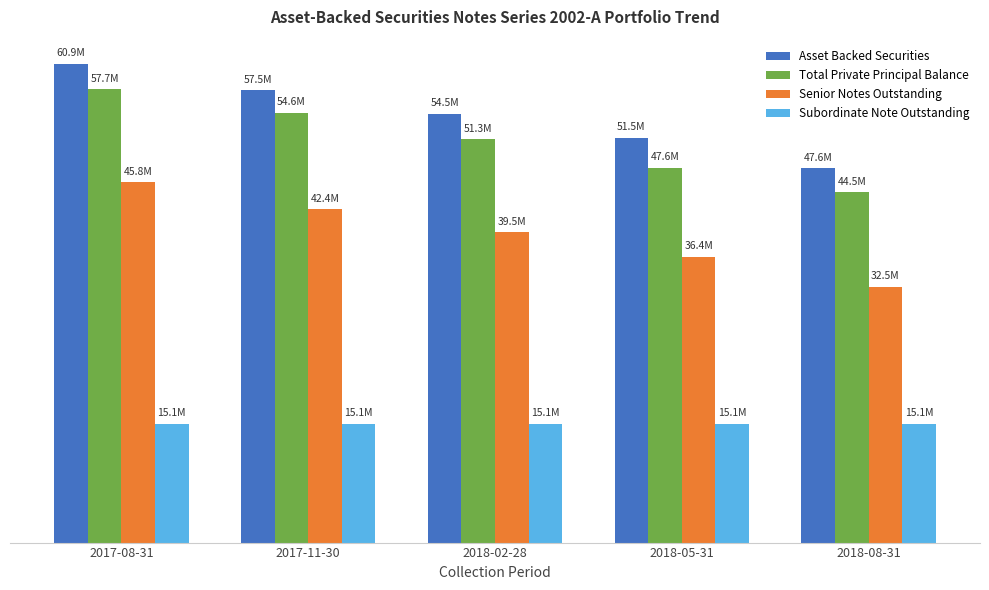

At which label does Senior Notes Outstanding first exceed 39450000?

2017-08-31